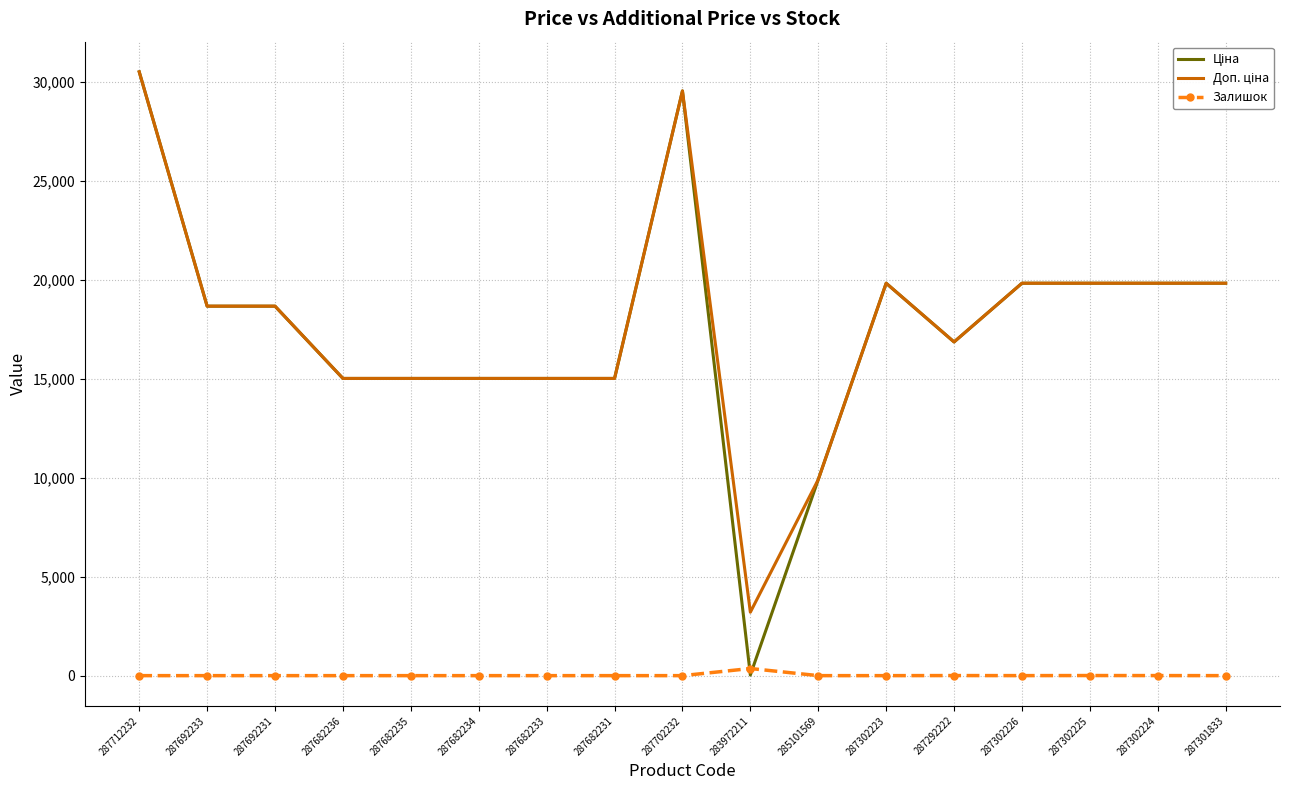

Which label corresponds to the largest value in the chart?

287712232